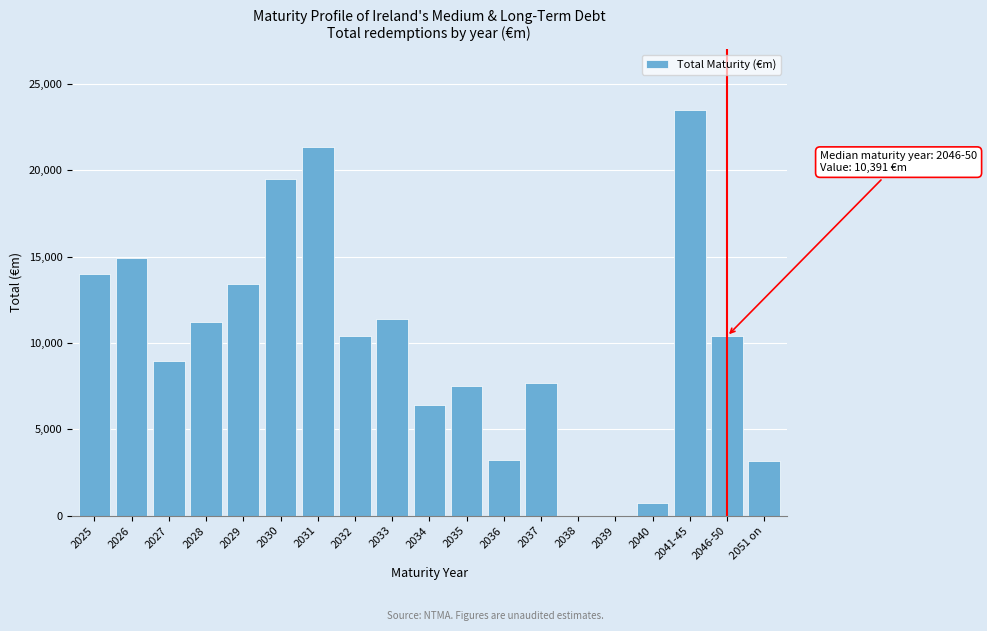

Between 2025 and 2026, which is larger?

2026